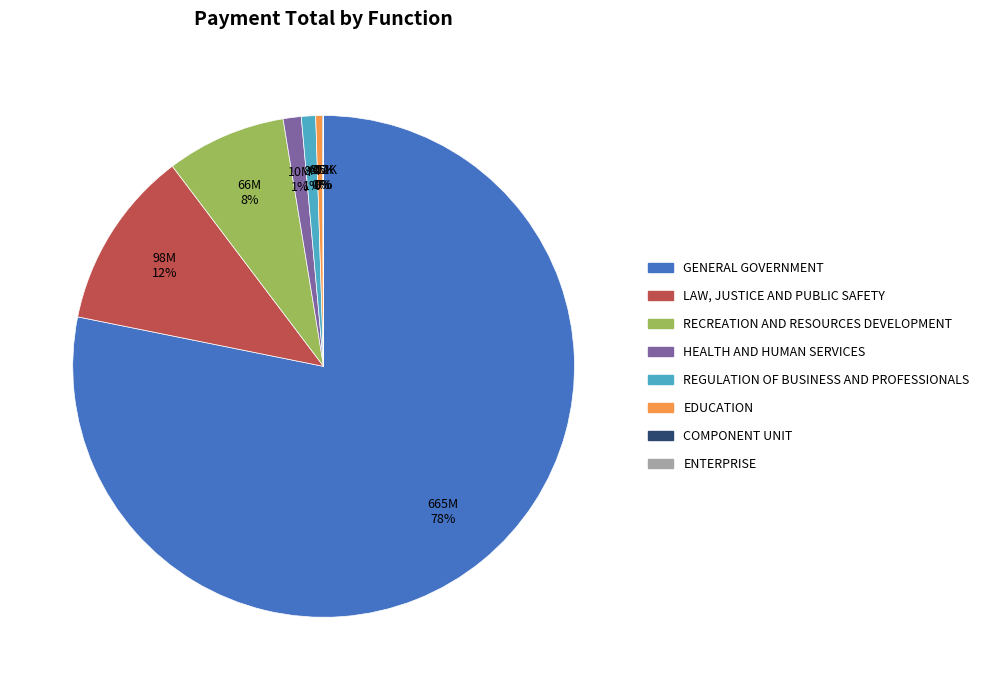

Which category has the biggest portion of the pie?

GENERAL GOVERNMENT